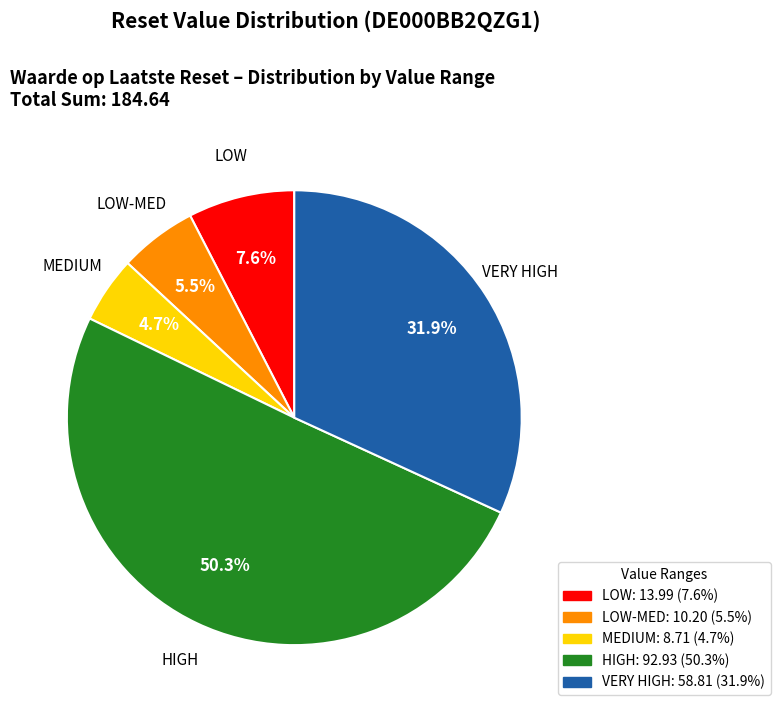

How many slices are in this pie chart?

5